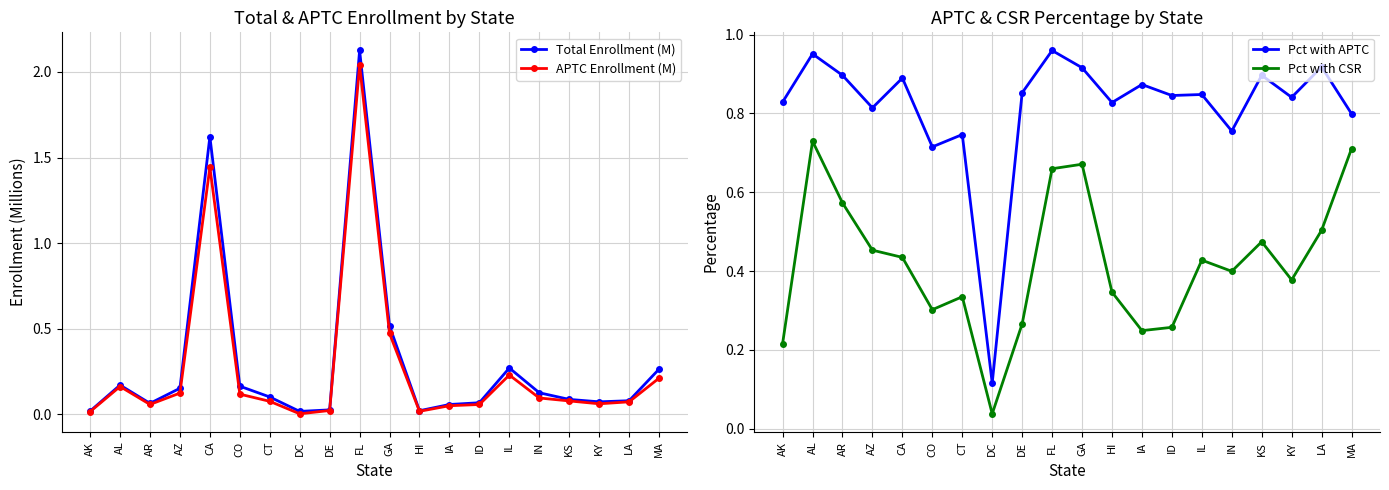

Does the chart display data point markers on the line(s)?

Yes